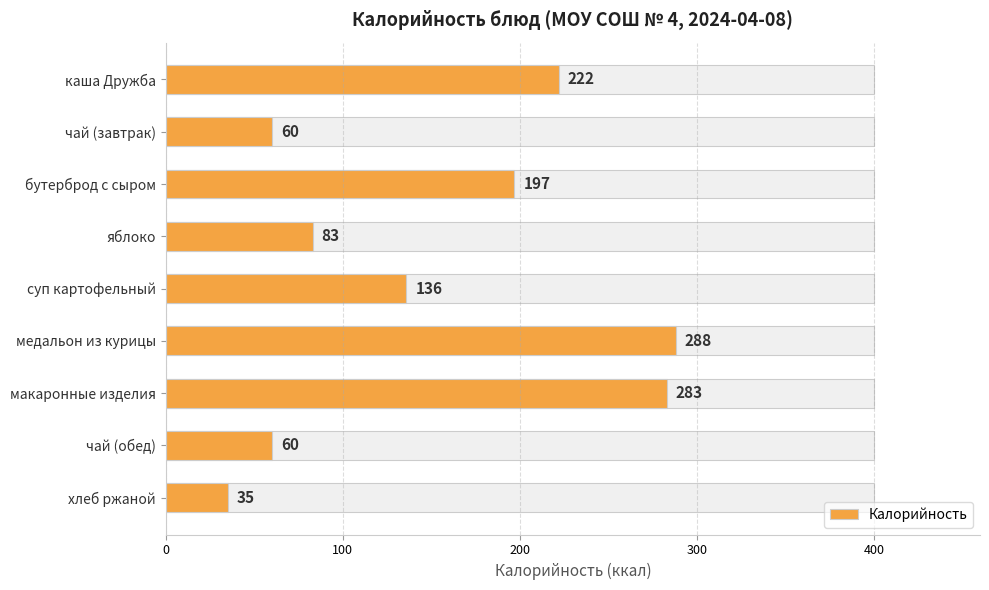

Read the value at каша Дружба.

222